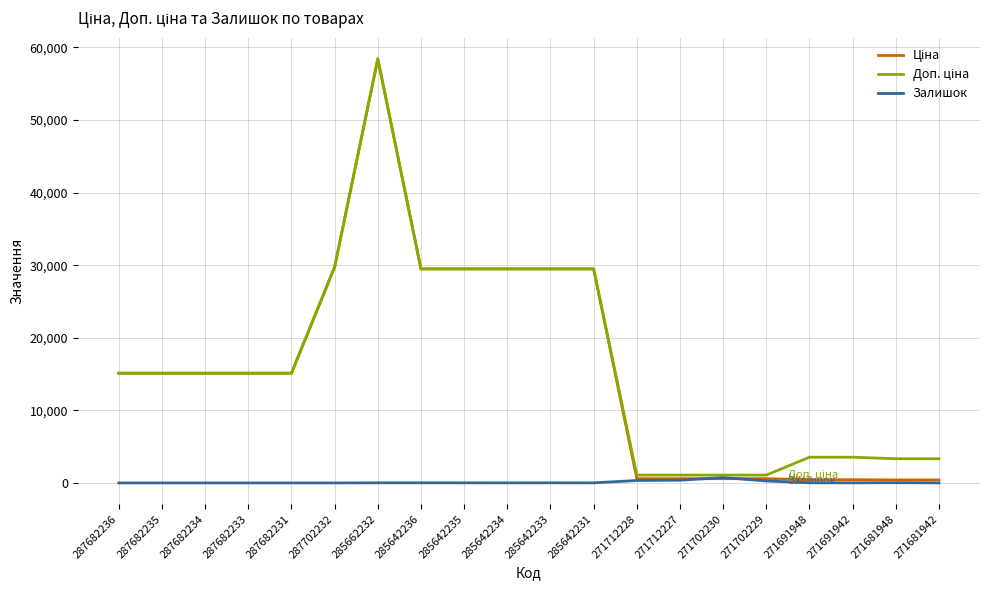

What is the difference between the highest and lowest values at 287682234?

15120.0